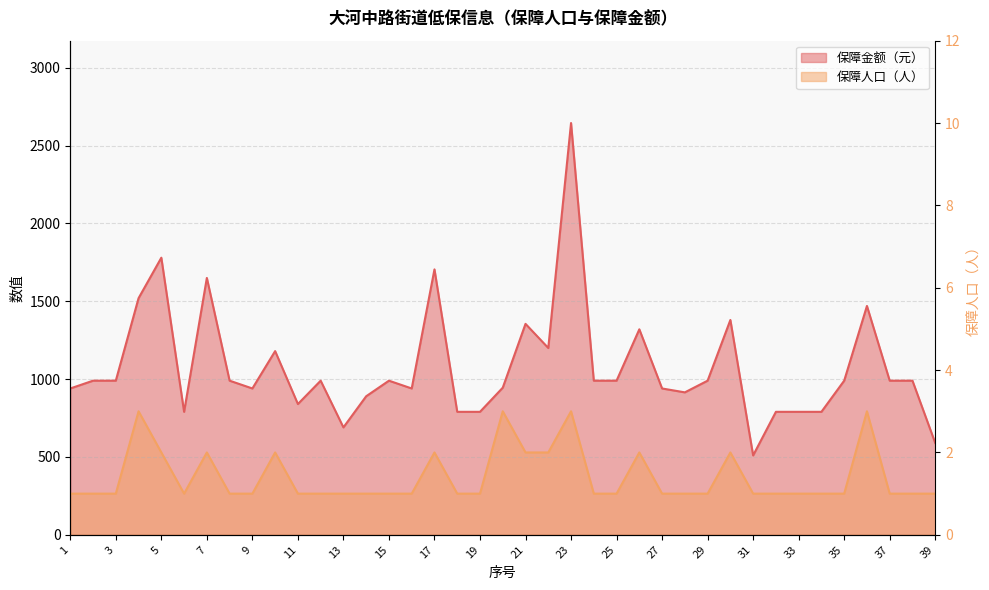

What is the maximum value shown in the chart?

2645.0